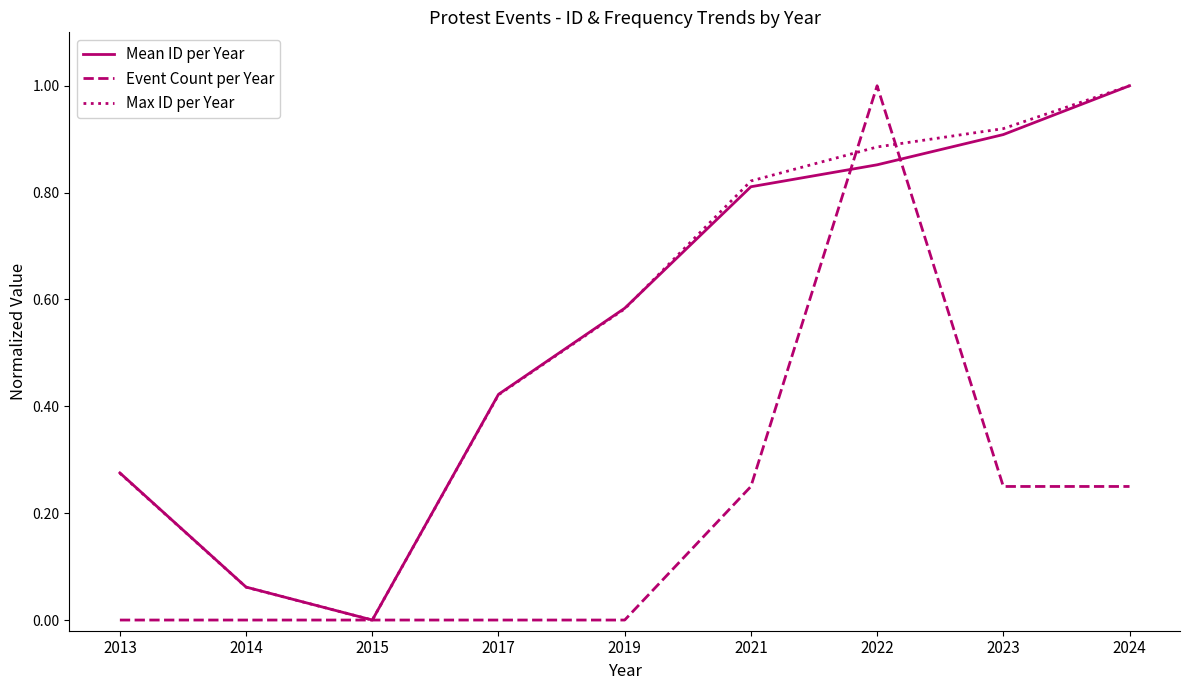

At which category is the sum across all series the highest?

2022